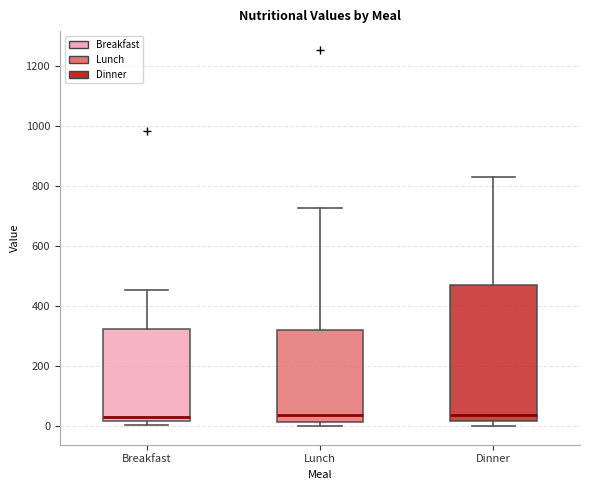

Where does the median line of the box for Breakfast sit on the y-axis? The values are not printed on the chart, so give them approximately, as read against the axis.

40